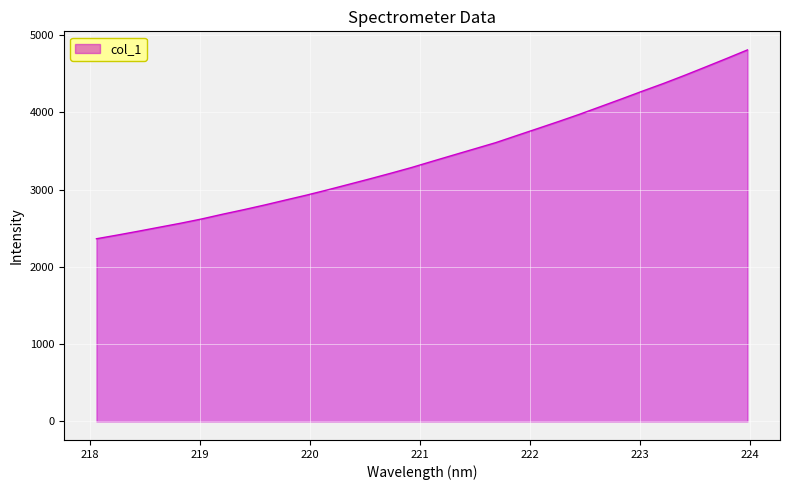

What is the minimum value shown in the chart?

2364.8